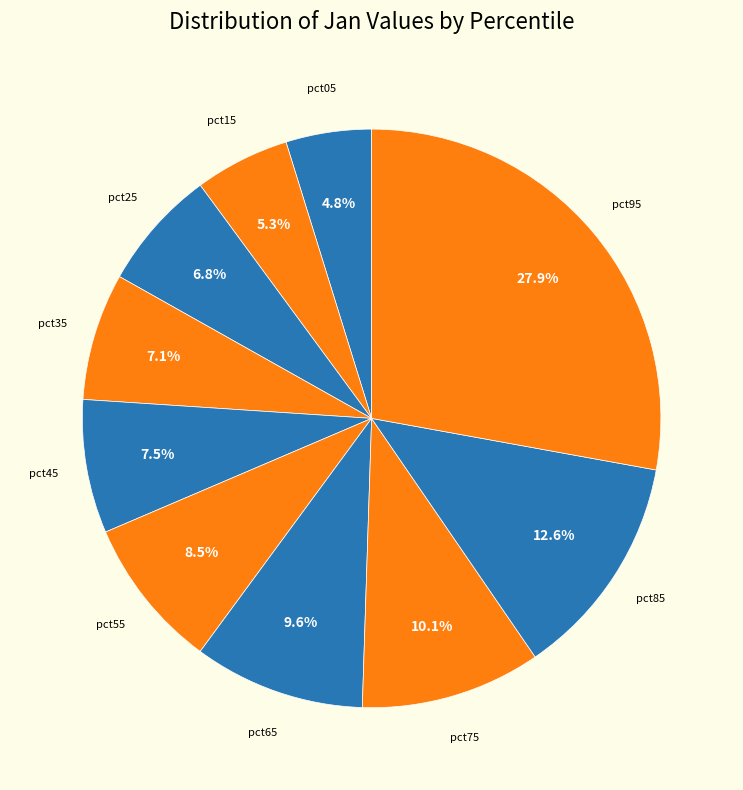

What is the smallest slice in the pie chart?

pct05